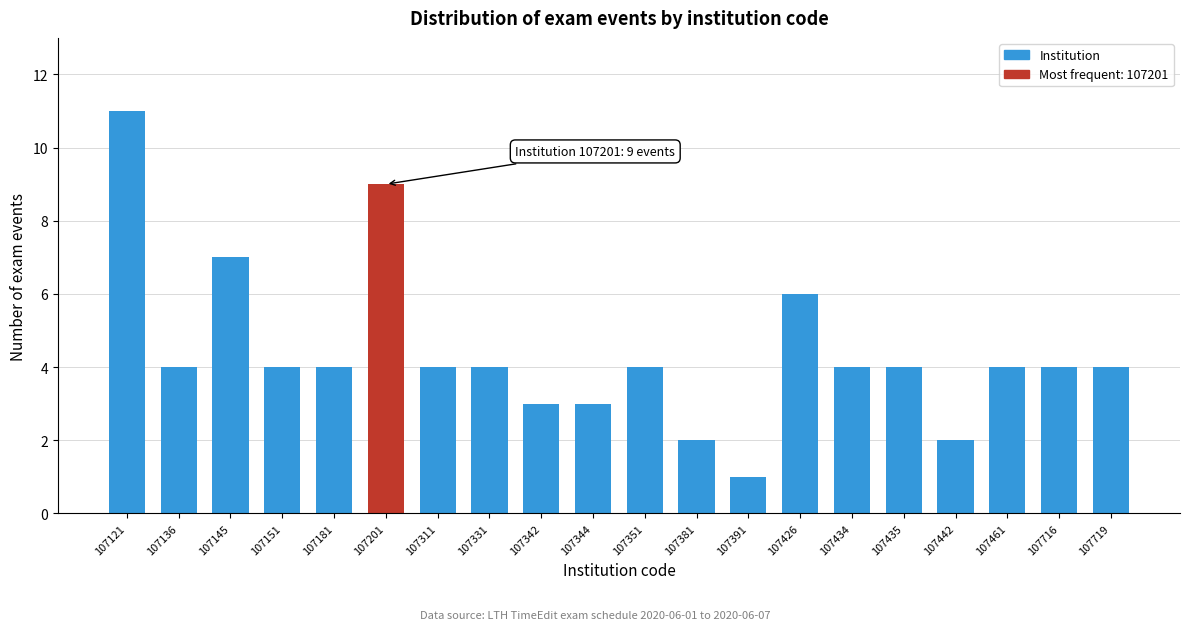

Reading right to left, list all the values displayed in this chart.

4	4	4	2	4	4	6	1	2	4	3	3	4	4	9	4	4	7	4	11